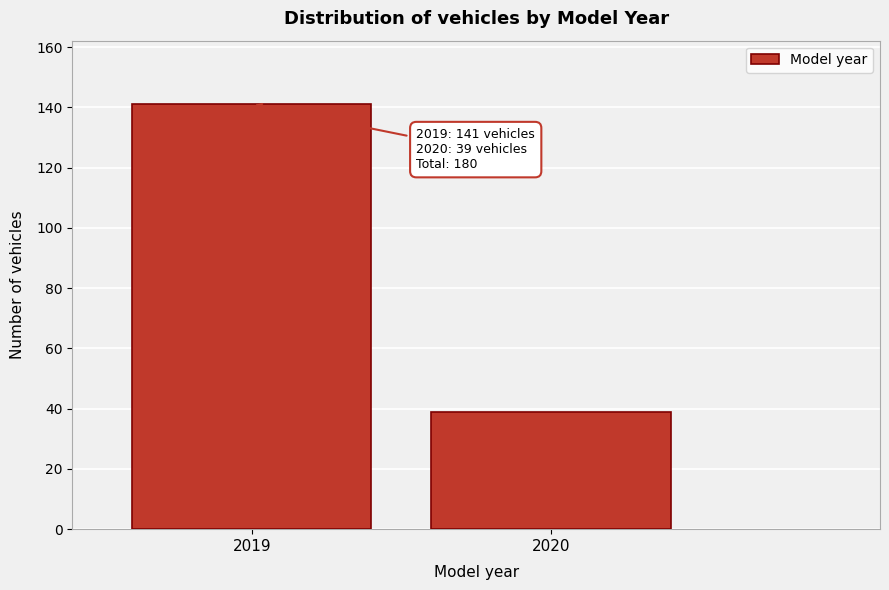

Reading left to right, what are all the values shown in this chart?

141	39